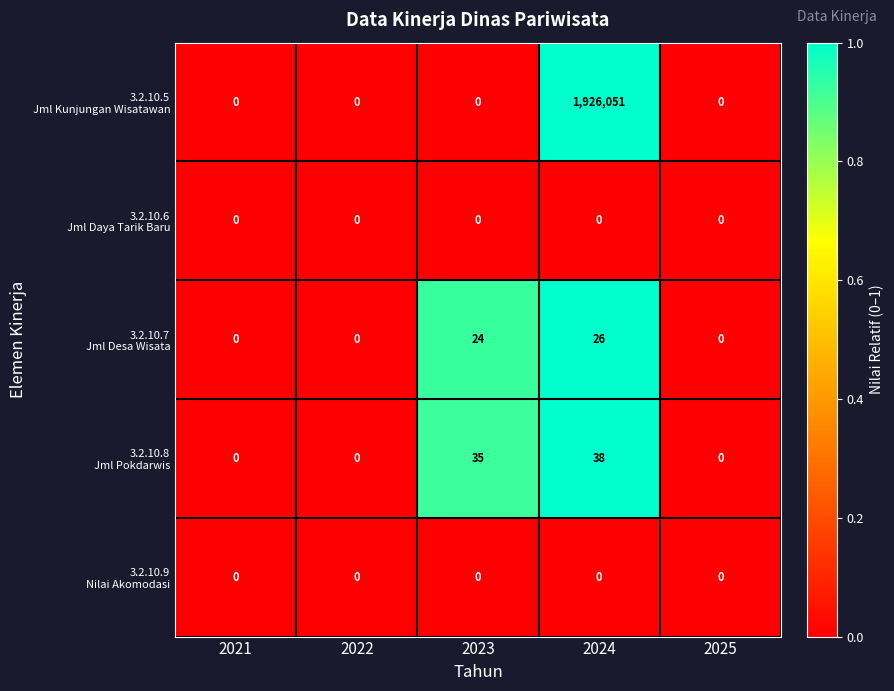

What is the total value across all series at 2023?

59